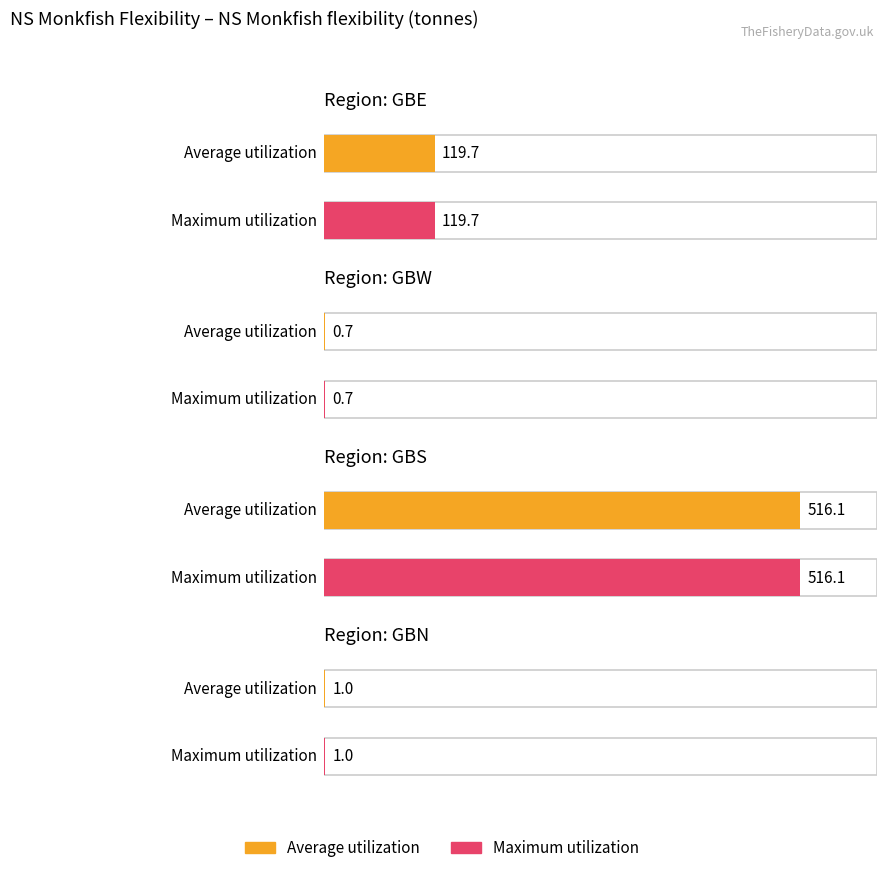

How many data points in Average utilization are above 119?

2